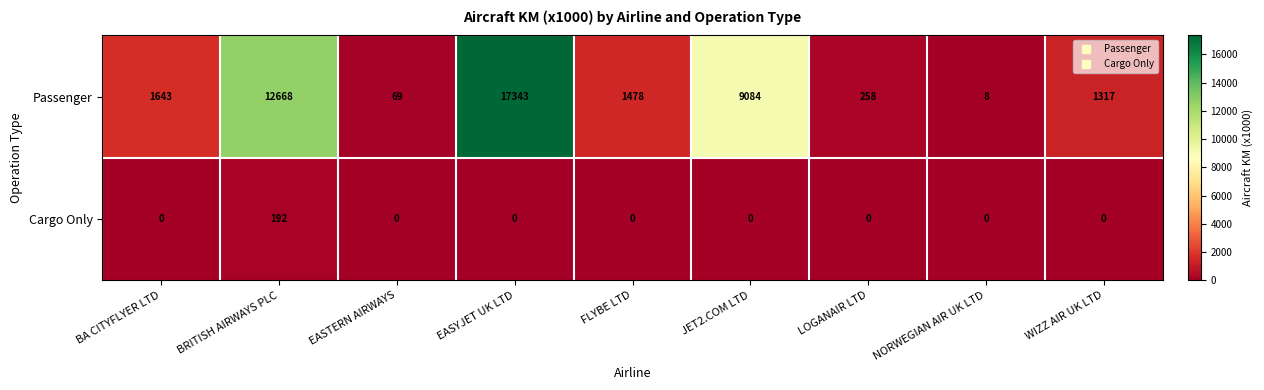

At which category is the sum across all series the highest?

EASYJET UK LTD